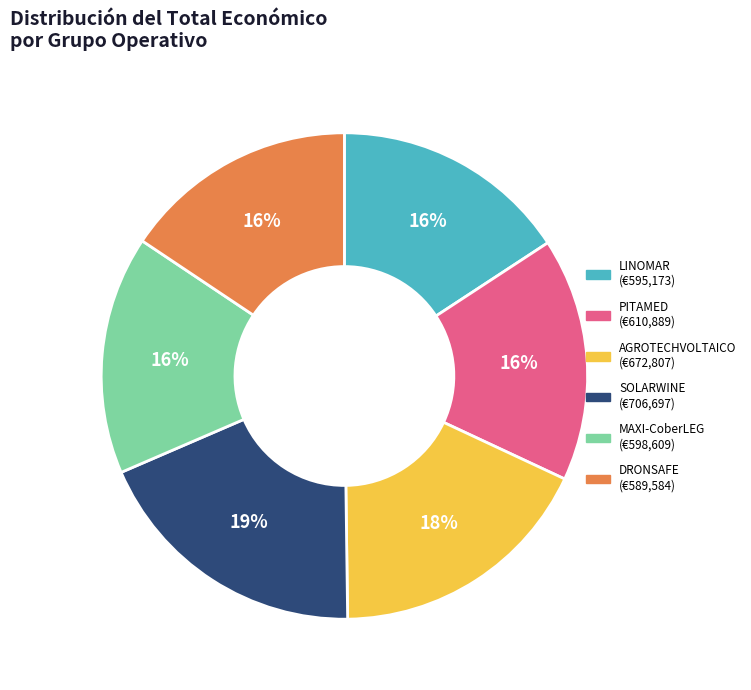

To the nearest percent, what percentage of the pie is LINOMAR?

16%